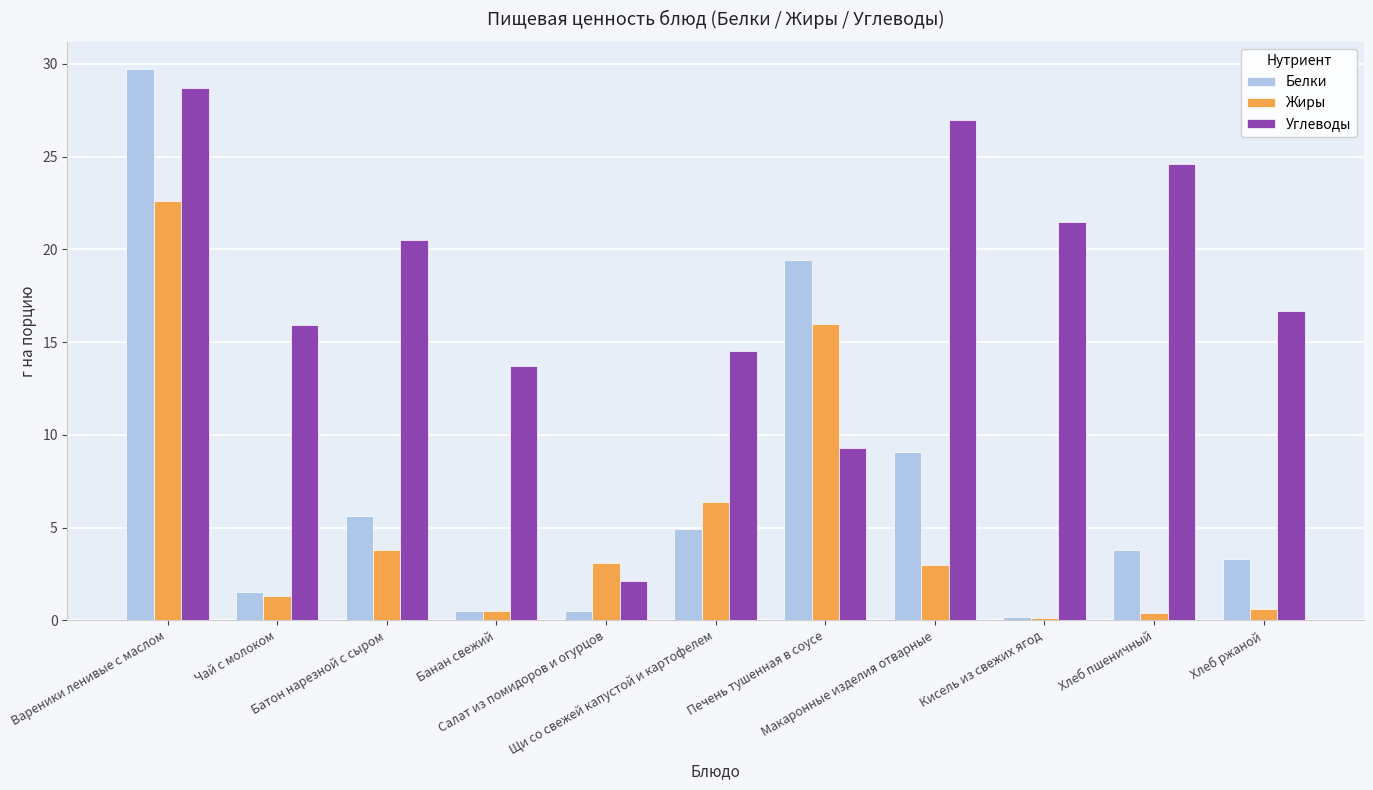

Rank the series by their average value, from highest to lowest.

Углеводы, Белки, Жиры